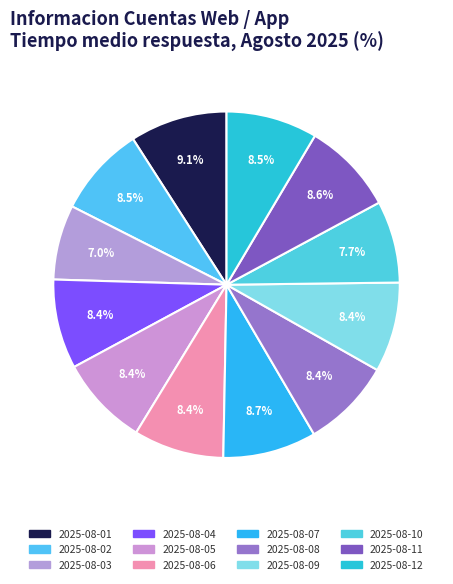

The 2025-08-11 slice represents 9% of the pie. True or false?

True